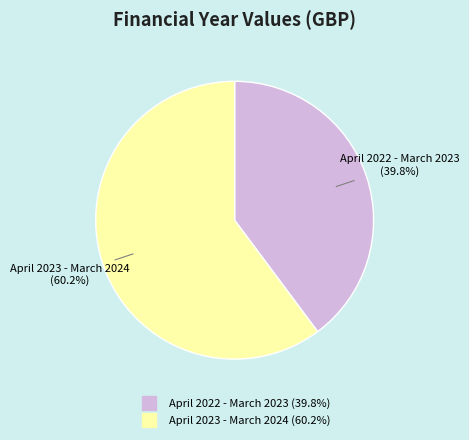

Combined, do April 2022 - March 2023 and April 2023 - March 2024 account for over 50%?

Yes